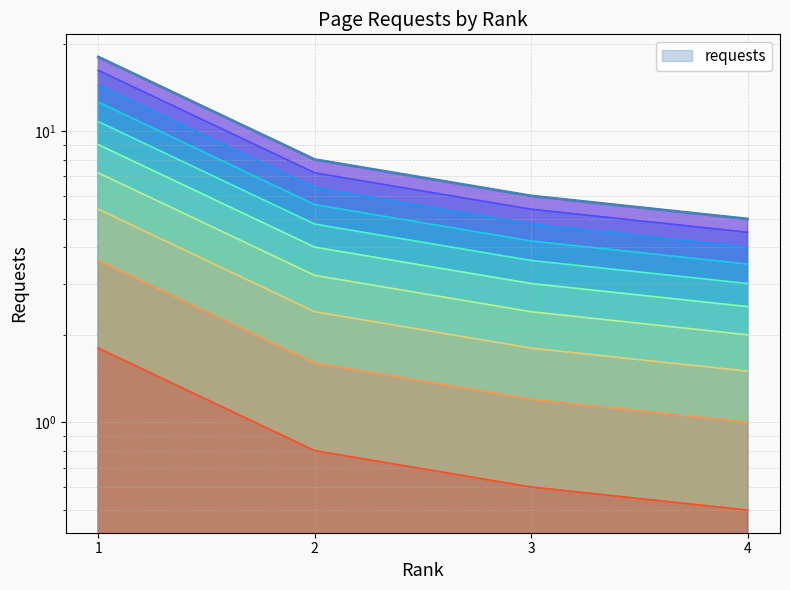

The value at 4 is 6.3. True or false?

False